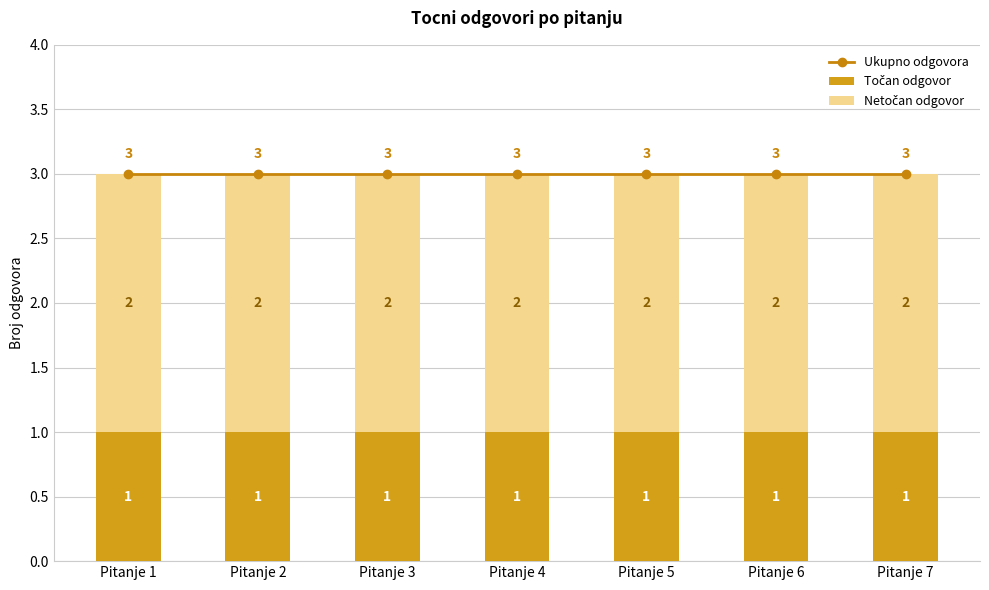

Count the number of categories in the chart.

7